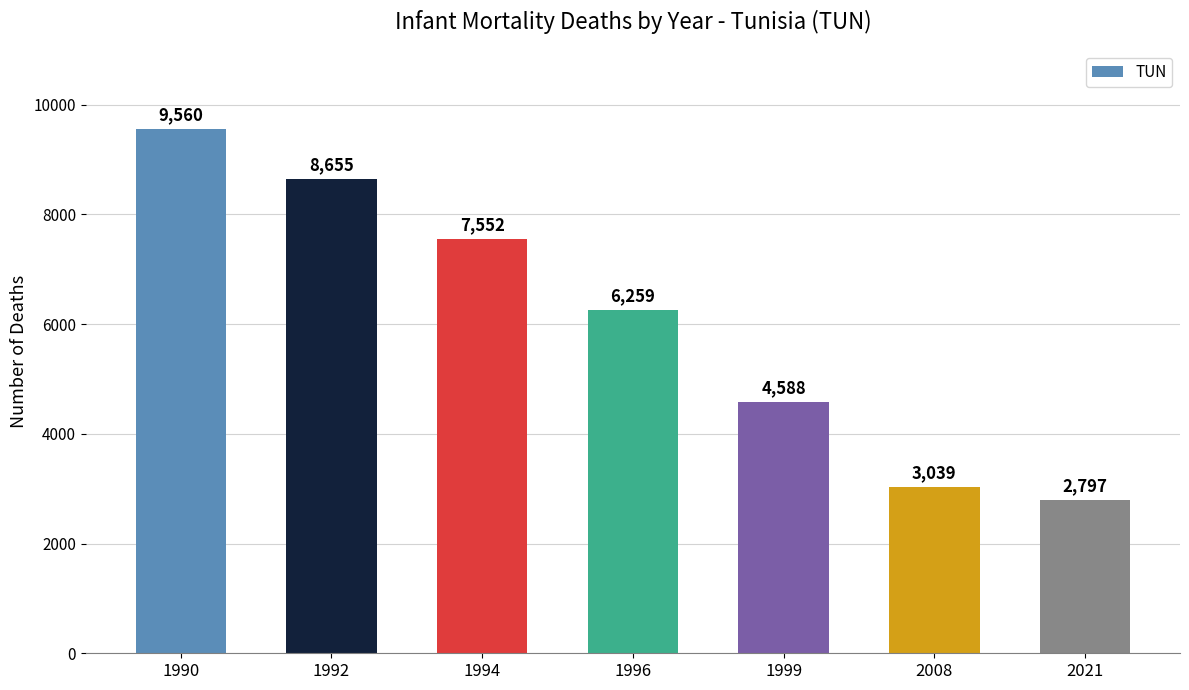

Reading right to left, what are all the values shown in this chart?

2797	3039	4588	6259	7552	8655	9560